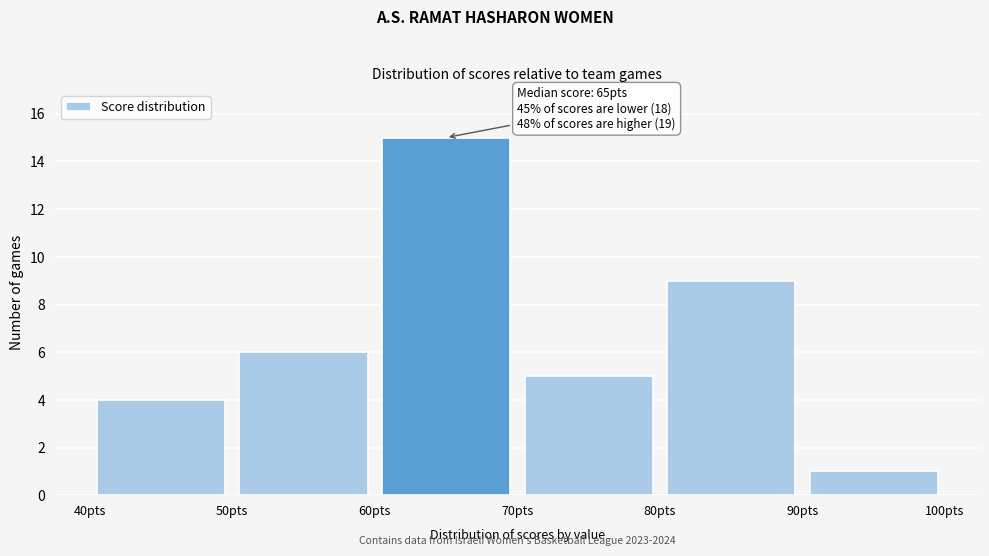

Over which range of the x-axis is the bar tallest?

60 to 70